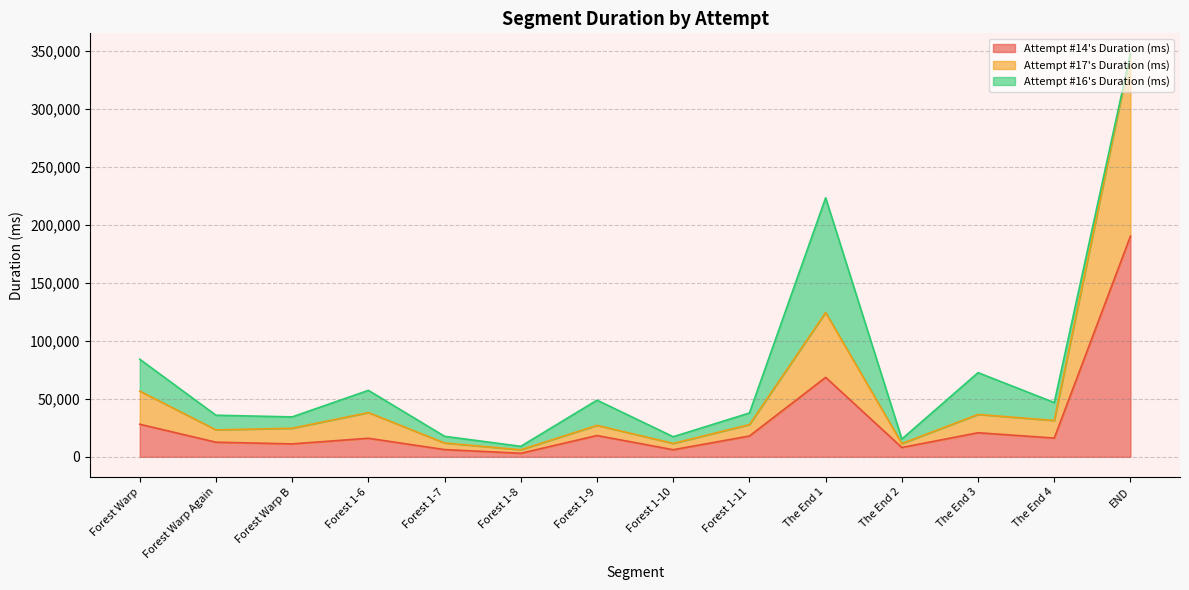

What is the difference between the second highest and minimum values in the Attempt #14's Duration (ms) series?

65374